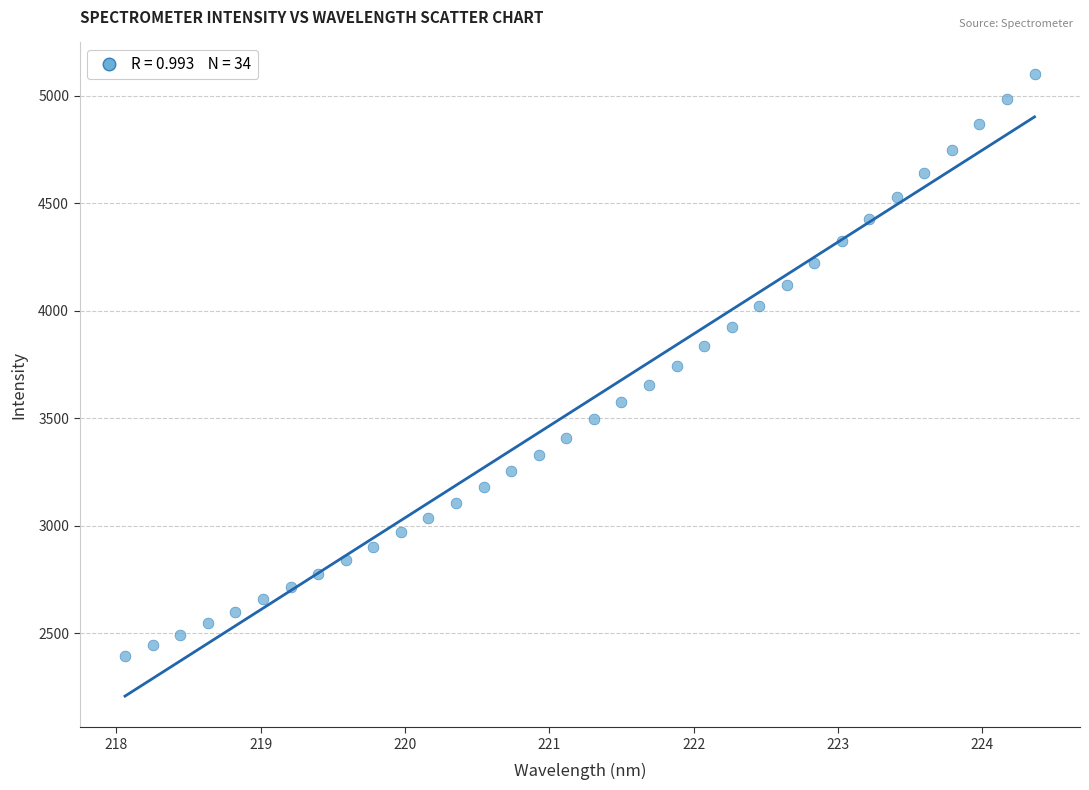

What is the range of X values (max minus min)?

6.3